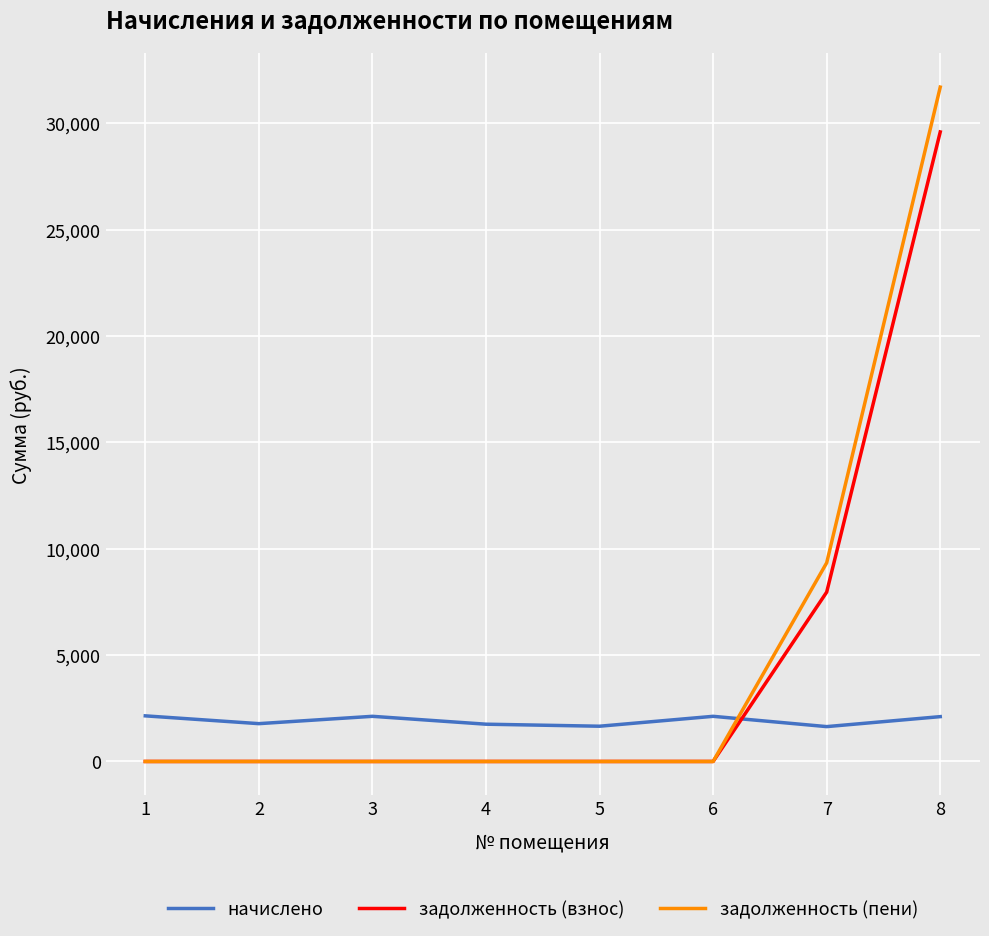

Which series has the largest total across all categories?

задолженность (пени)